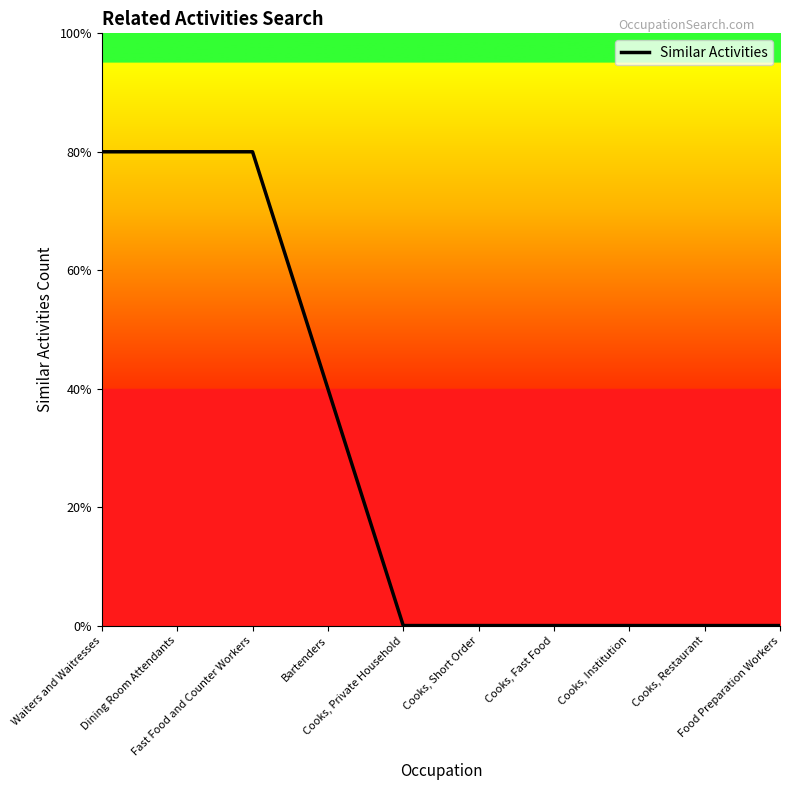

Is this an area chart (filled region under the line)?

No